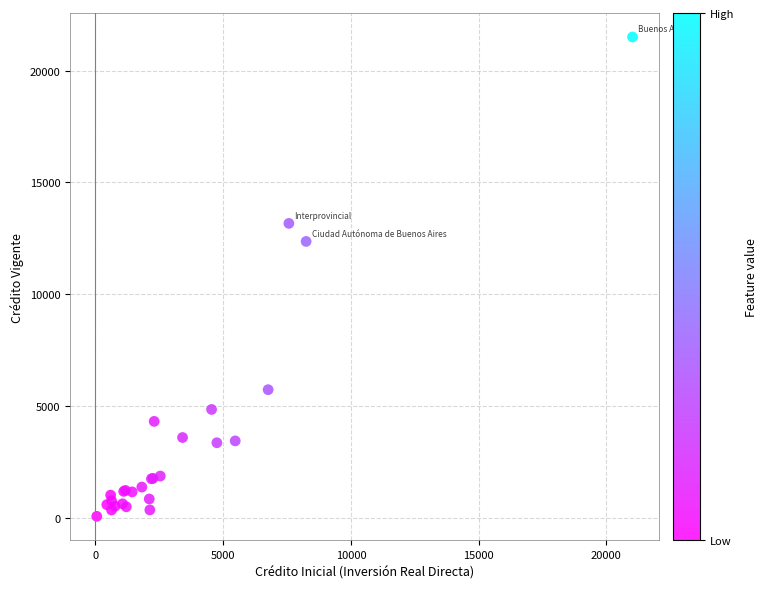

What Y value in the scatter plot is closest to 10784?

12358.6